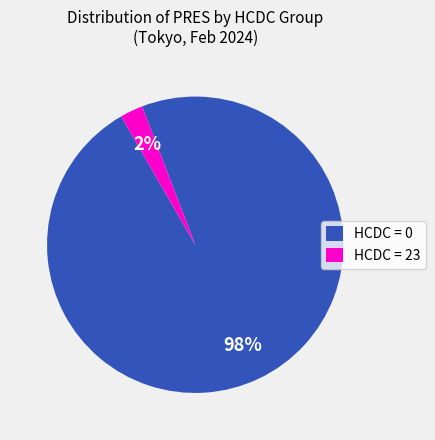

To the nearest percent, what is the average slice percentage?

50%